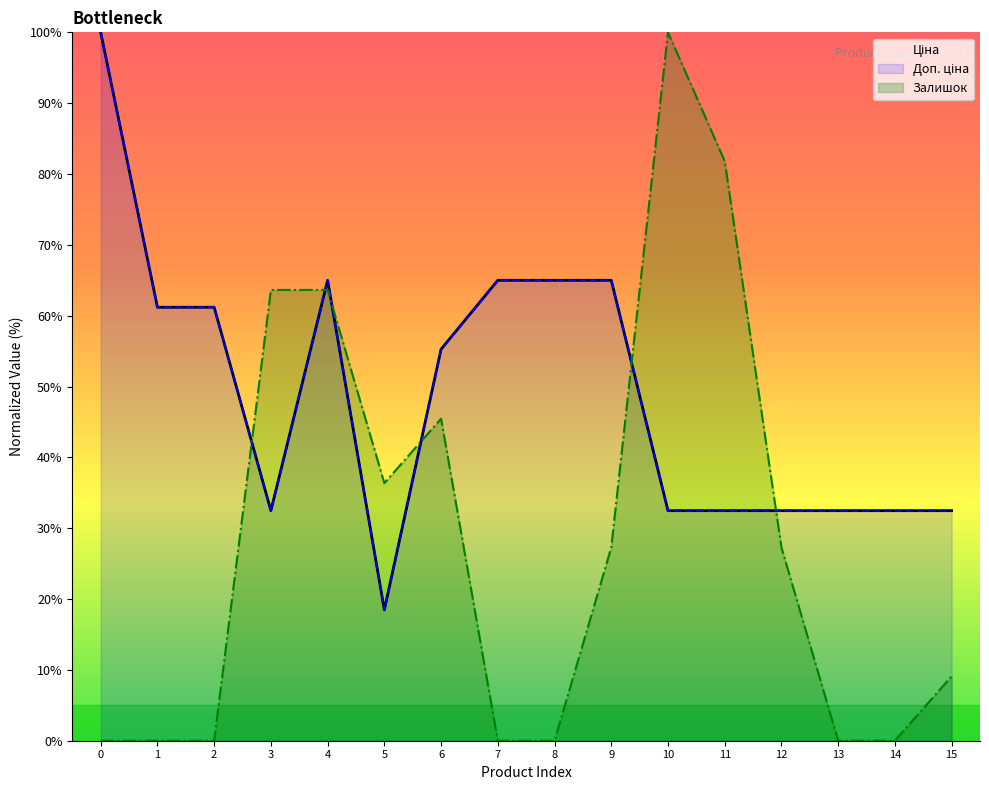

Which series has the largest range (max minus min)?

Залишок